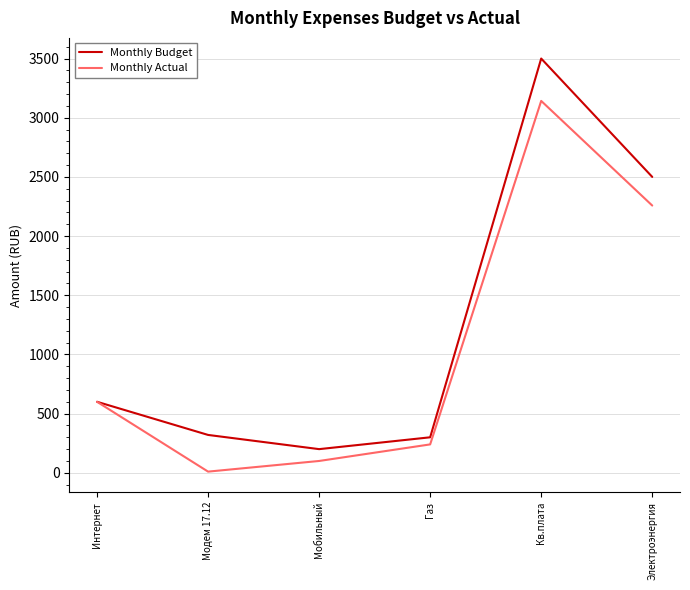

What is the difference between the maximum and minimum values in the Monthly Actual series?

3132